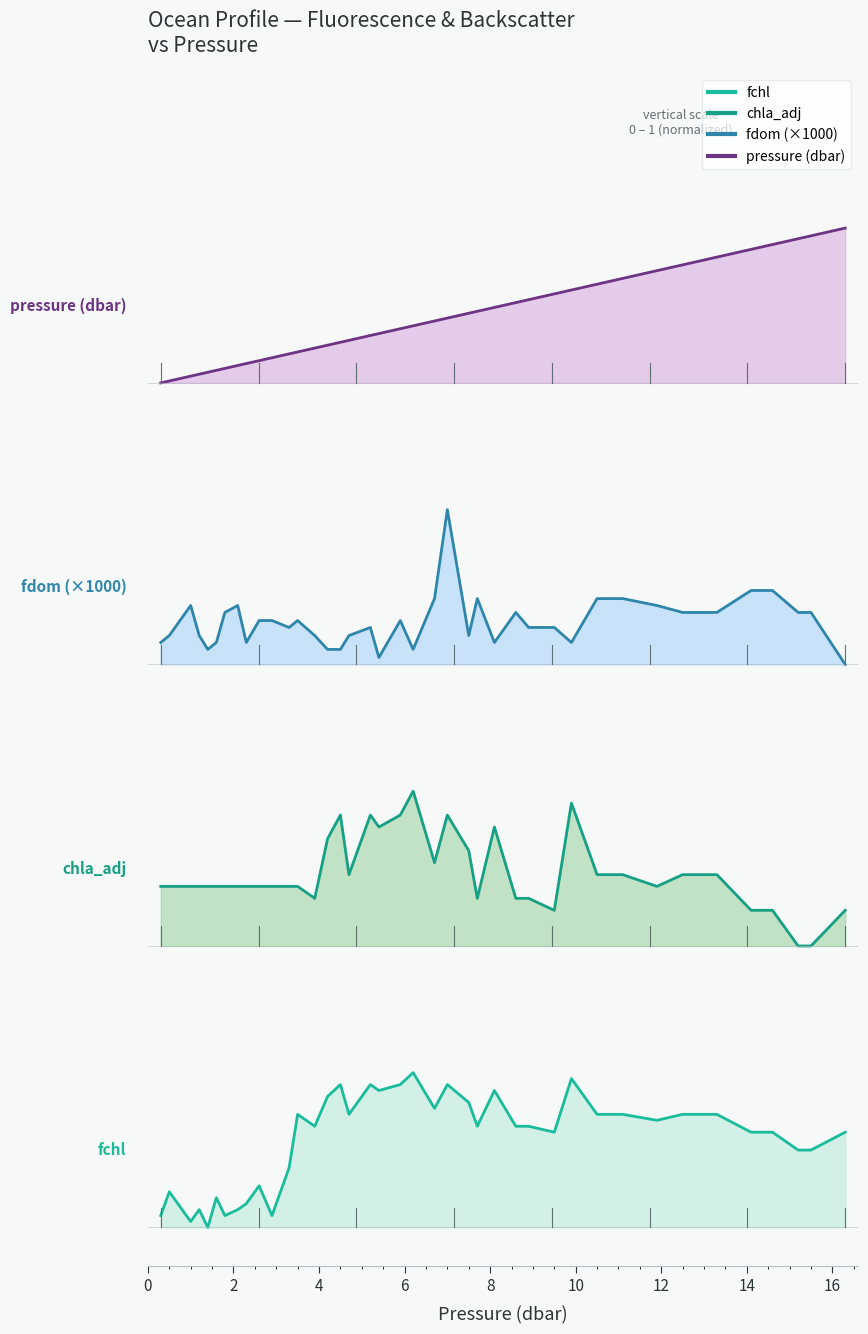

What is the average value of the p series?

7.1